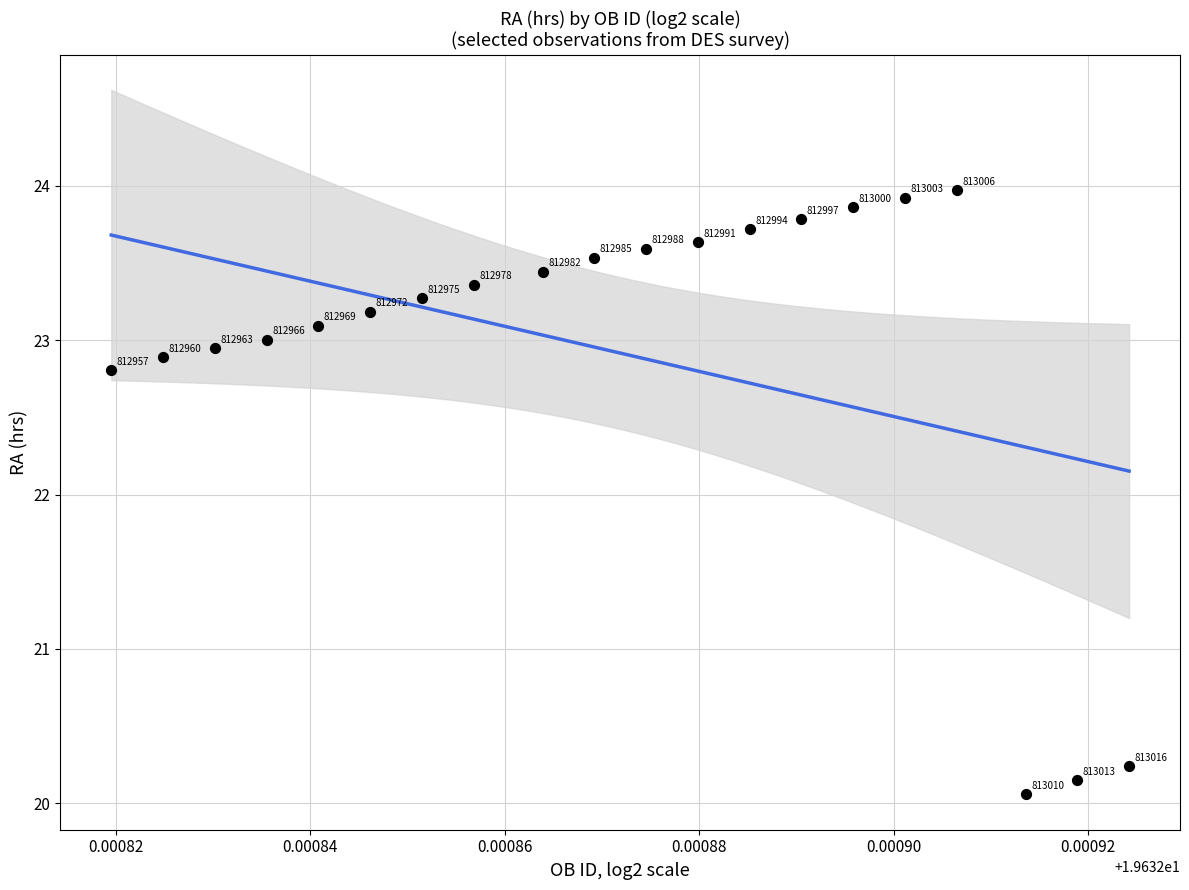

What is the range of Y values (max minus min)?

3.9